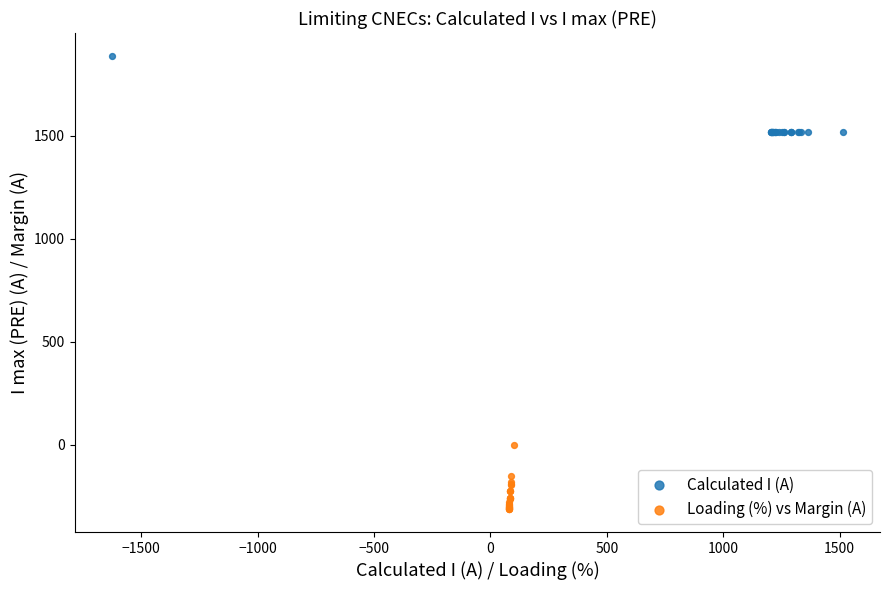

Which series contains the lowest Y value?

Loading (%) vs Margin (A)